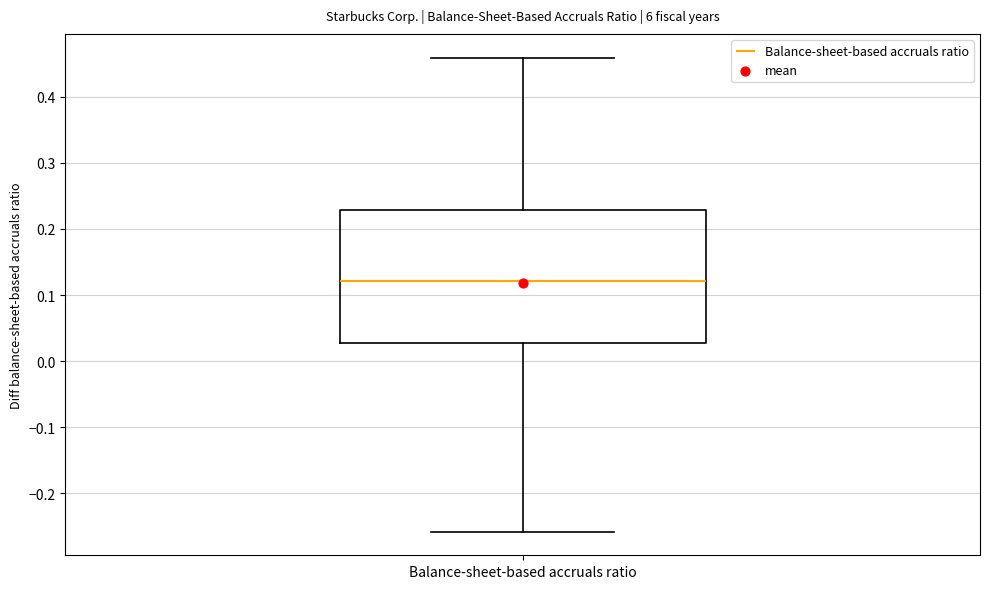

Read this box plot against the y-axis: the position of the median line, the range covered by the box, and the ends of both whiskers. The values are not printed on the chart, so give them approximately, as read against the axis.

median 0.12, box 0.03 to 0.23, whiskers -0.26 to 0.46